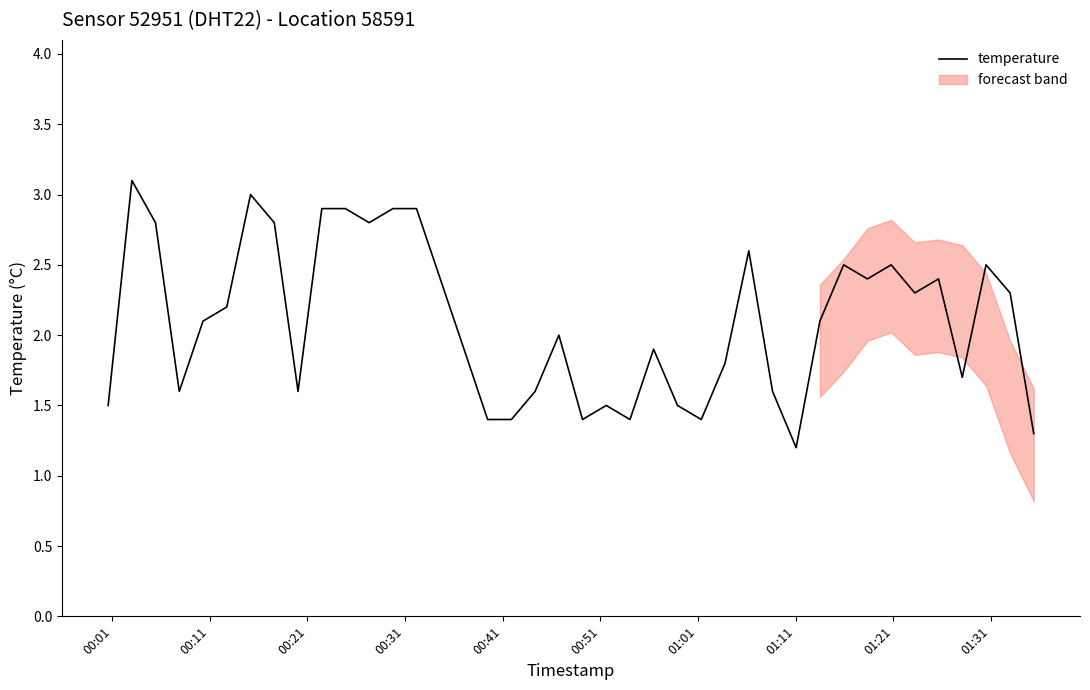

What is the minimum value for temperature?

1.2